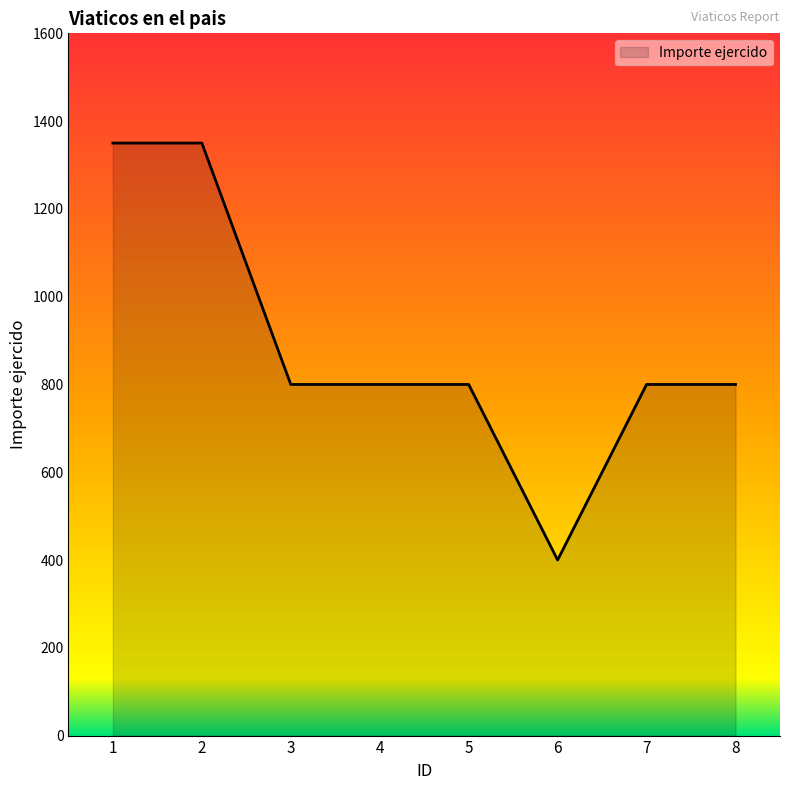

How many values are between 800 and 1350?

7